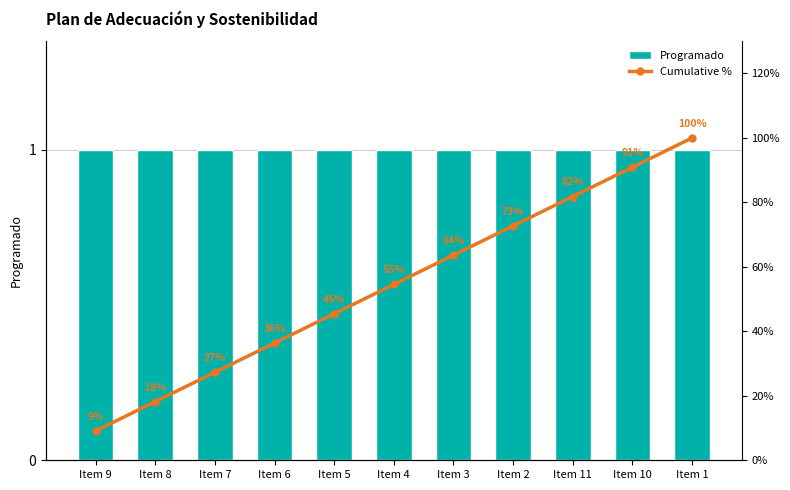

How many groups of bars are there?

11